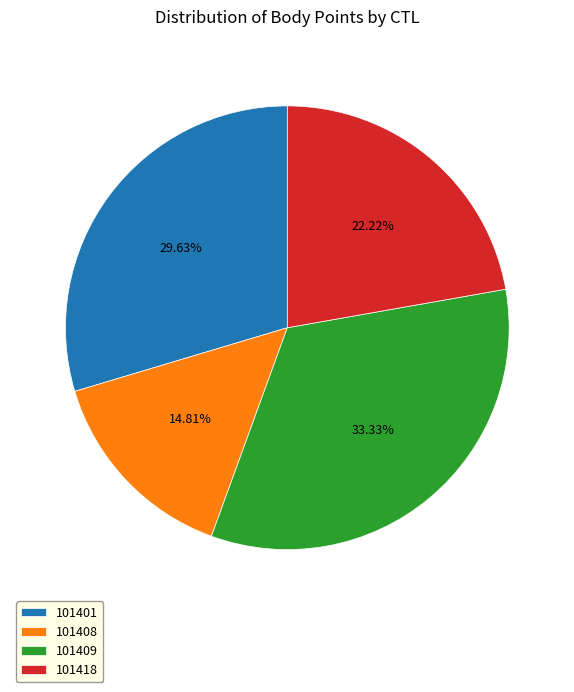

To the nearest percent, what percentage of the pie is 101418?

22%